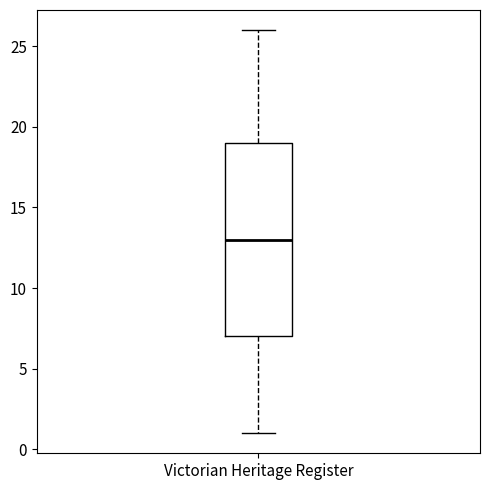

Read this box plot against the y-axis: the position of the median line, the range covered by the box, and the ends of both whiskers. The values are not printed on the chart, so give them approximately, as read against the axis.

median 13, box 7 to 19, whiskers 1 to 26